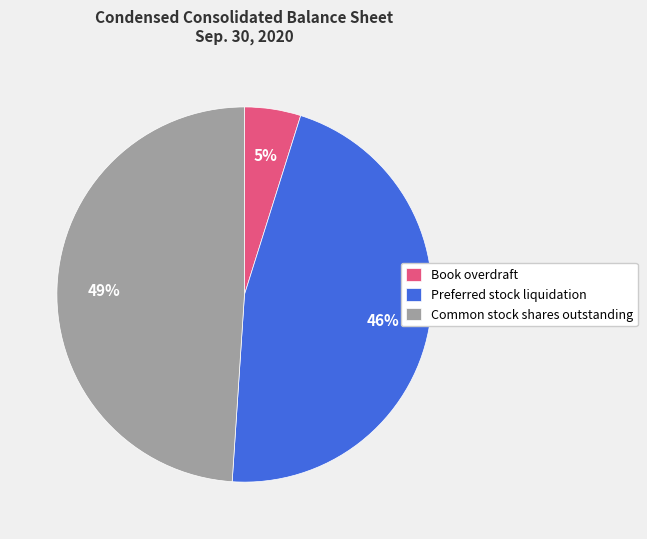

Approximately how many times larger is the value at Book overdraft compared to Preferred stock liquidation?

0.1